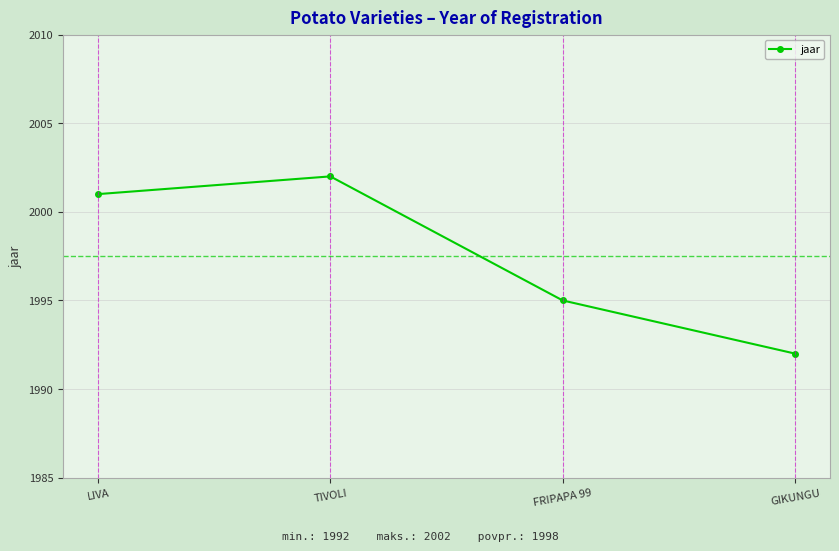

At which category does the chart reach its minimum across all series?

GIKUNGU